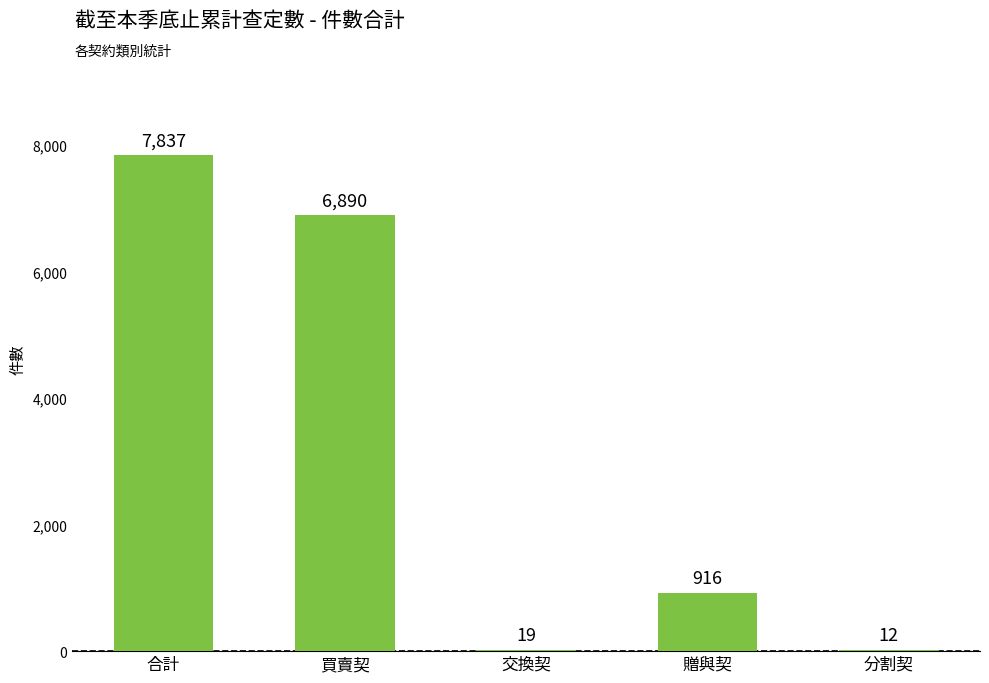

Reading left to right, extract all data points from this chart.

合計=7837	買賣契=6890	交換契=19	贈與契=916	分割契=12